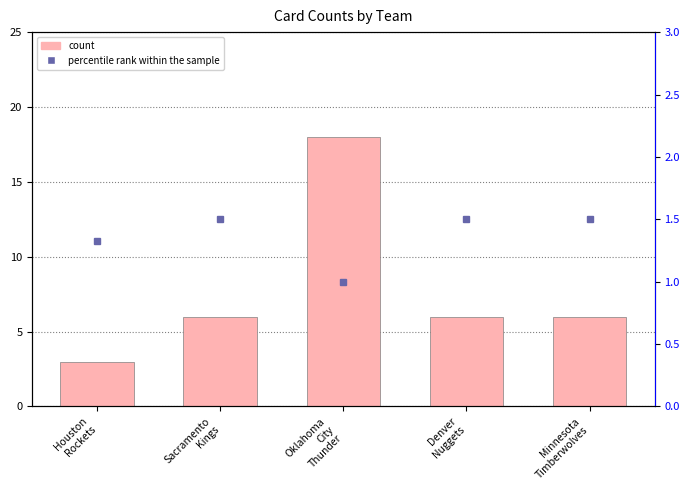

The value of percentile rank within the sample at Sacramento
Kings is 2.1. True or false?

False